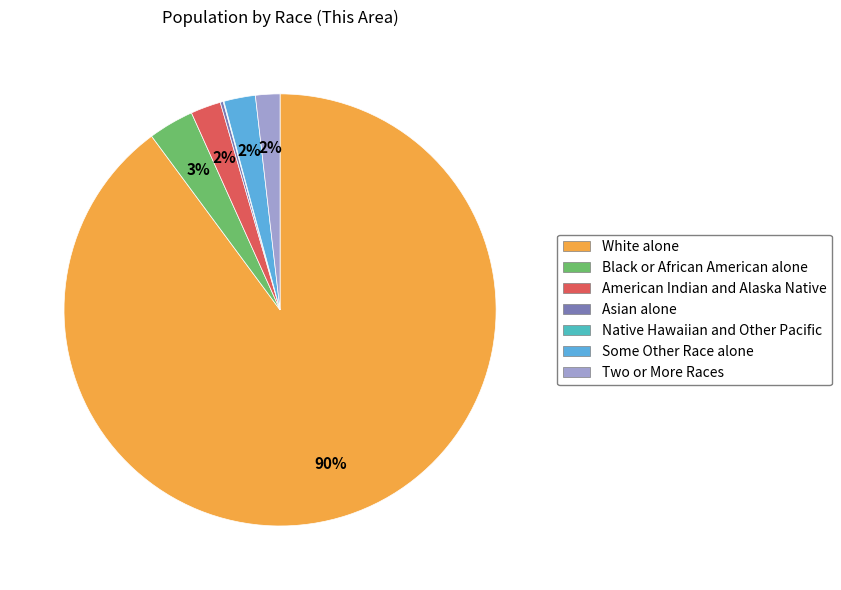

Does Two or More Races account for over 50% of the chart?

No